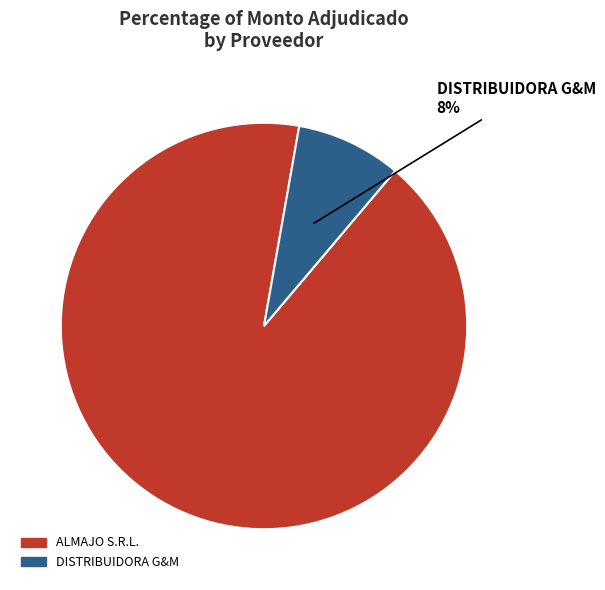

Which category accounts for the majority?

ALMAJO S.R.L.